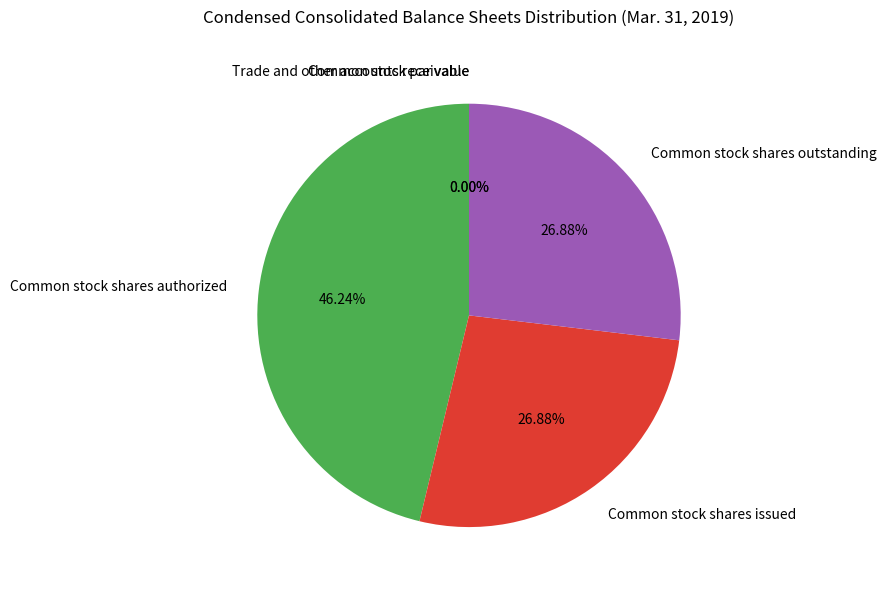

To the nearest percent, what is the difference between the largest and smallest slice percentages?

46%